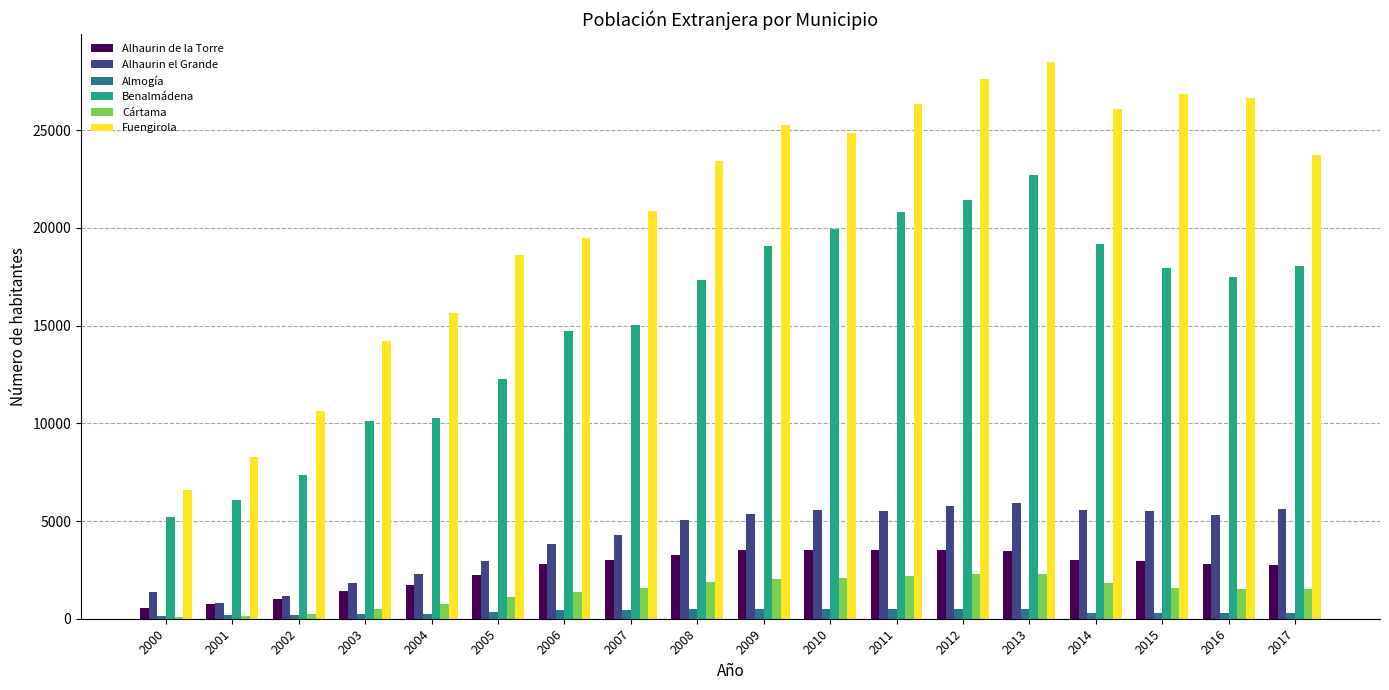

Which series has the largest total across all categories?

Fuengirola